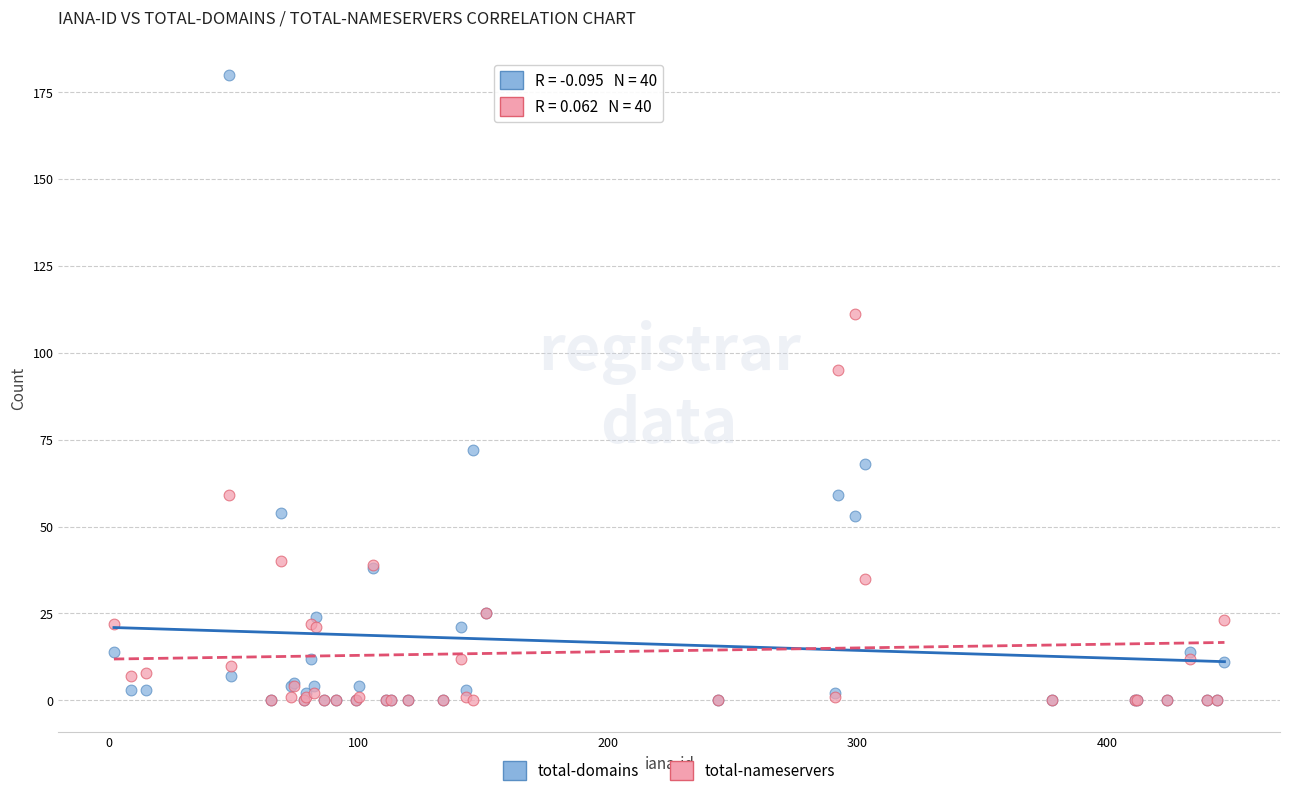

In the total-domains series, what Y value is closest to 90?

72